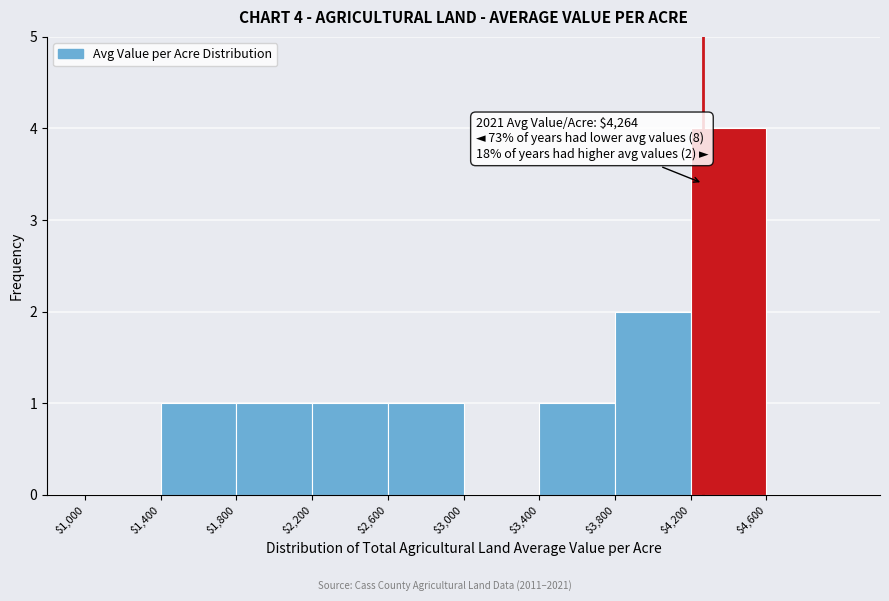

Which range on the x-axis has the tallest bar?

4200 to 4600